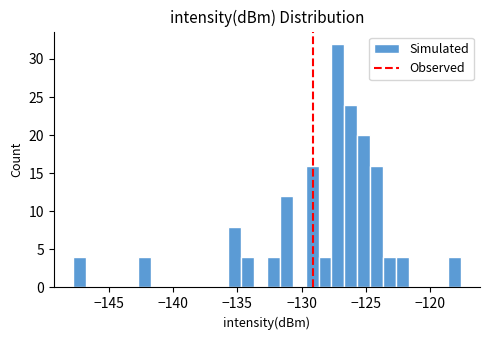

Read against the x-axis, roughly where is the centre of the tallest bar?

-127.0